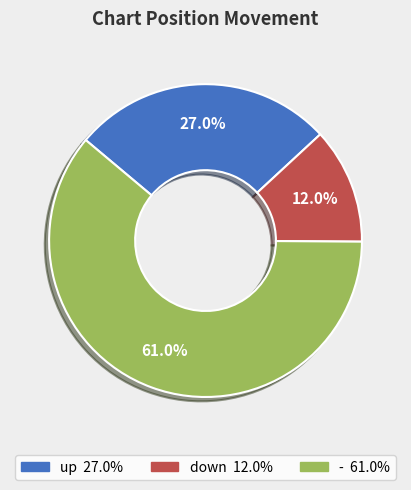

Is the sum of up and down greater than half?

No